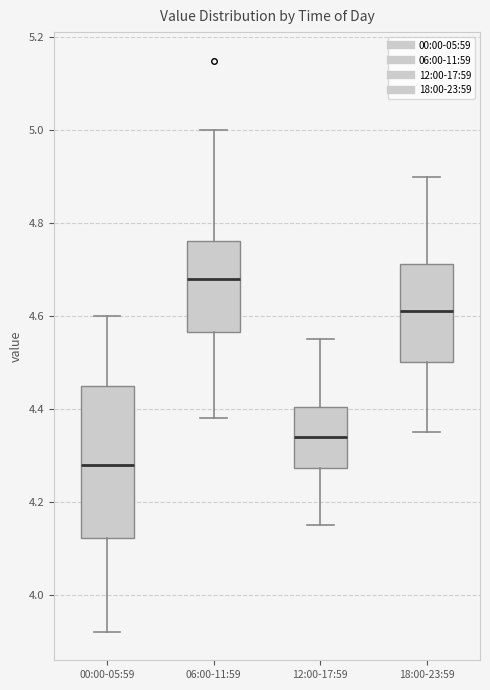

Reading left to right, read every box against the y-axis: the position of its median line, the range the box covers, and the ends of its whiskers. The values are not printed on the chart, so give them approximately, as read against the axis.

00:00-05:59: median 4.28, box 4.12 to 4.46, whiskers 3.92 to 4.60
06:00-11:59: median 4.68, box 4.56 to 4.76, whiskers 4.38 to 5.00
12:00-17:59: median 4.34, box 4.28 to 4.40, whiskers 4.16 to 4.56
18:00-23:59: median 4.62, box 4.50 to 4.72, whiskers 4.36 to 4.90